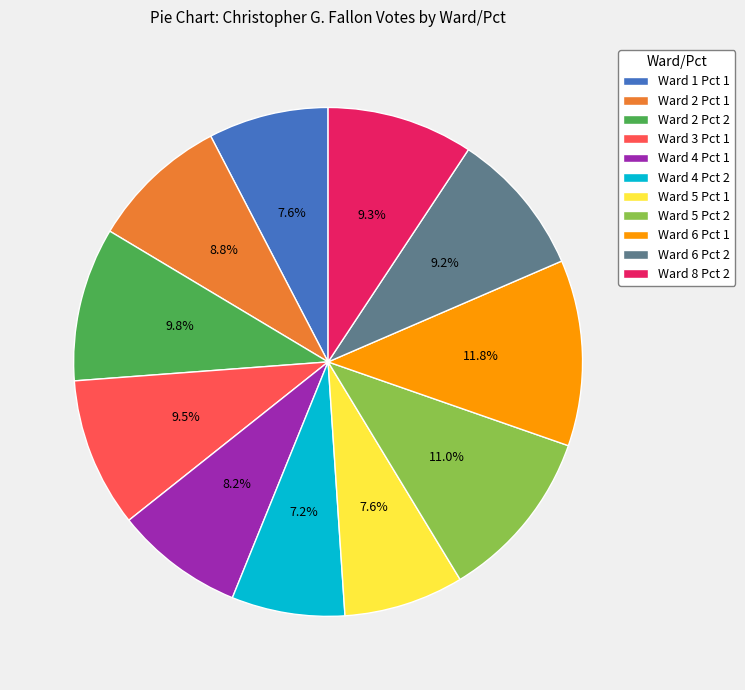

Which has a higher value, Ward 6 Pct 1 or Ward 4 Pct 2?

Ward 6 Pct 1